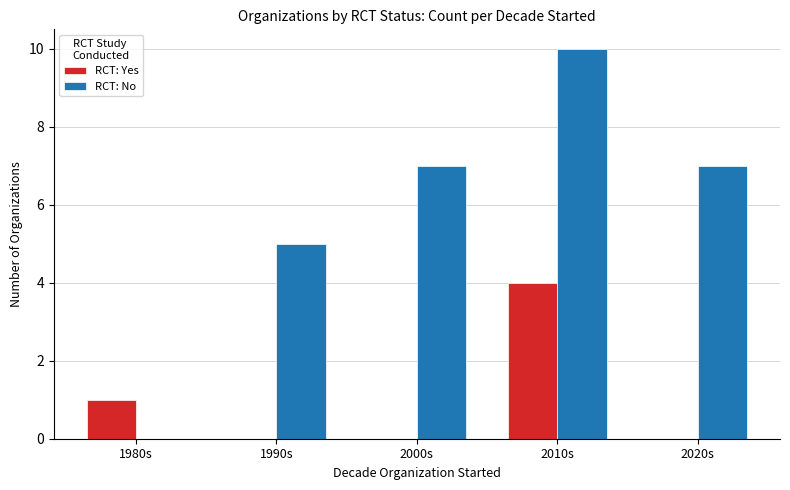

Which category has the highest value in the RCT: Yes series?

2010s